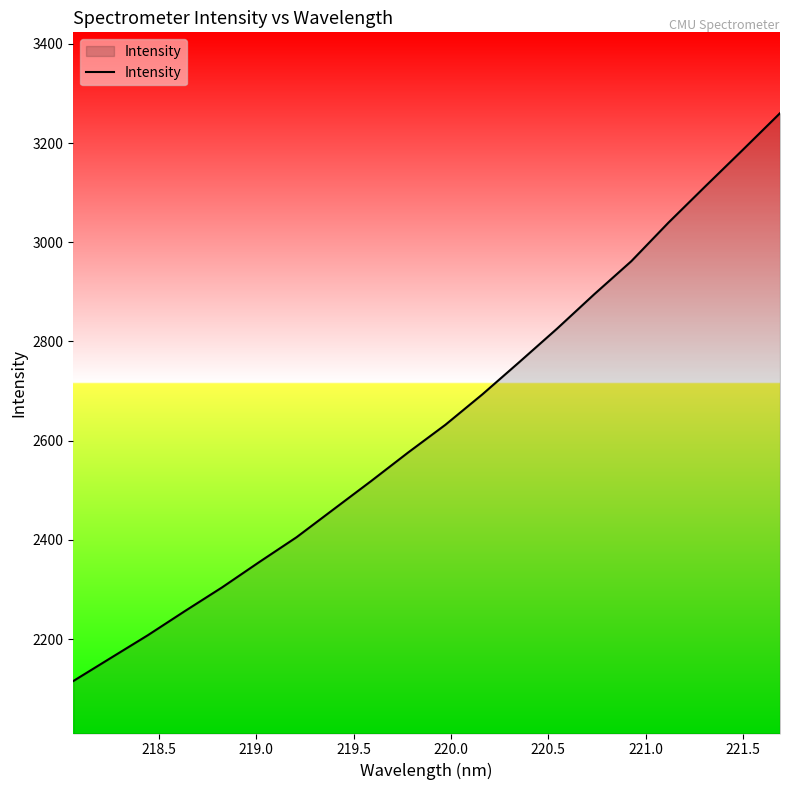

What is the maximum value shown in the chart?

3260.2